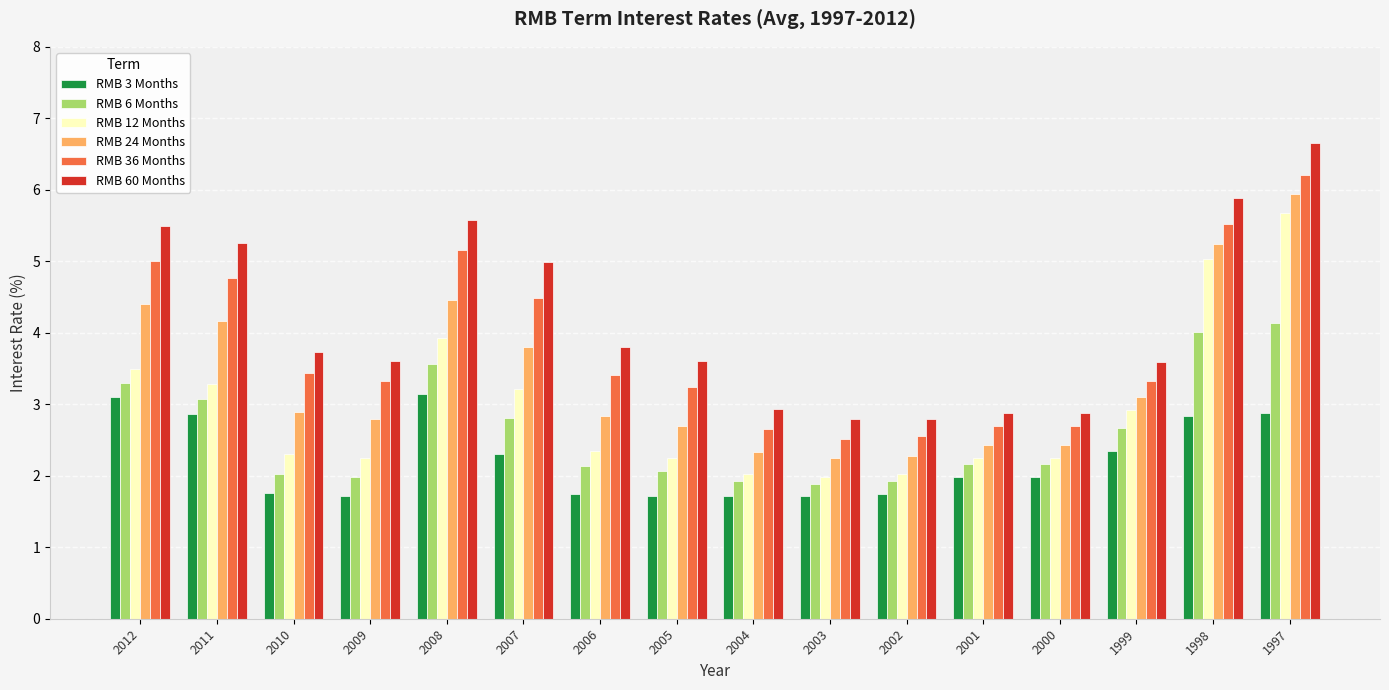

The value of RMB 24 Months at 2009 is 2.8. True or false?

True